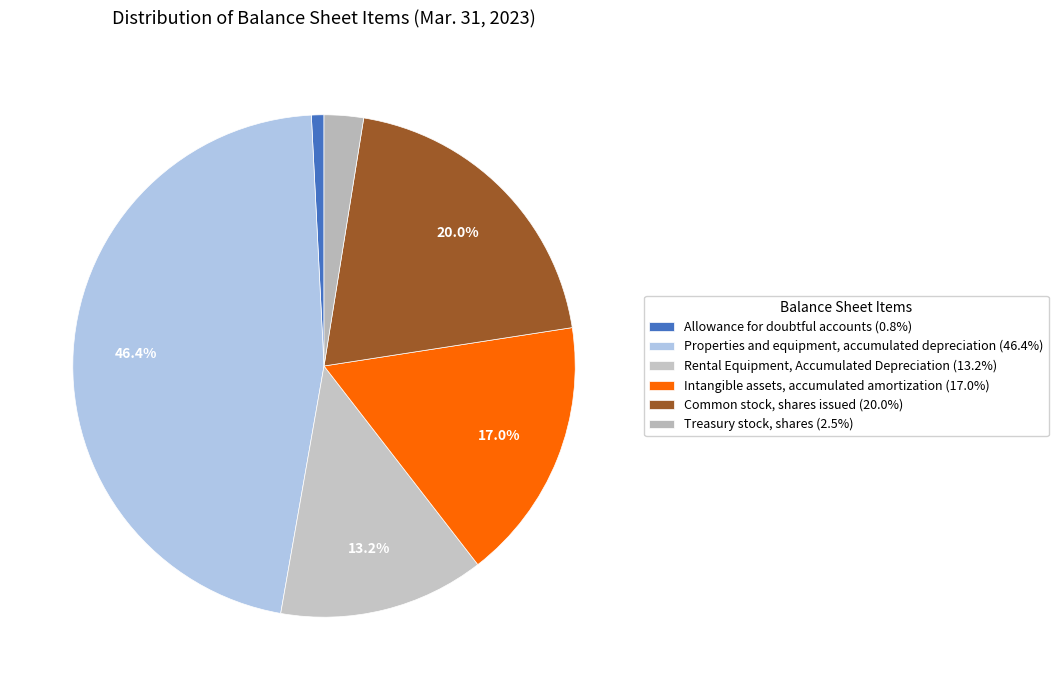

To the nearest percent, what portion does Common stock, shares issued represent?

20%